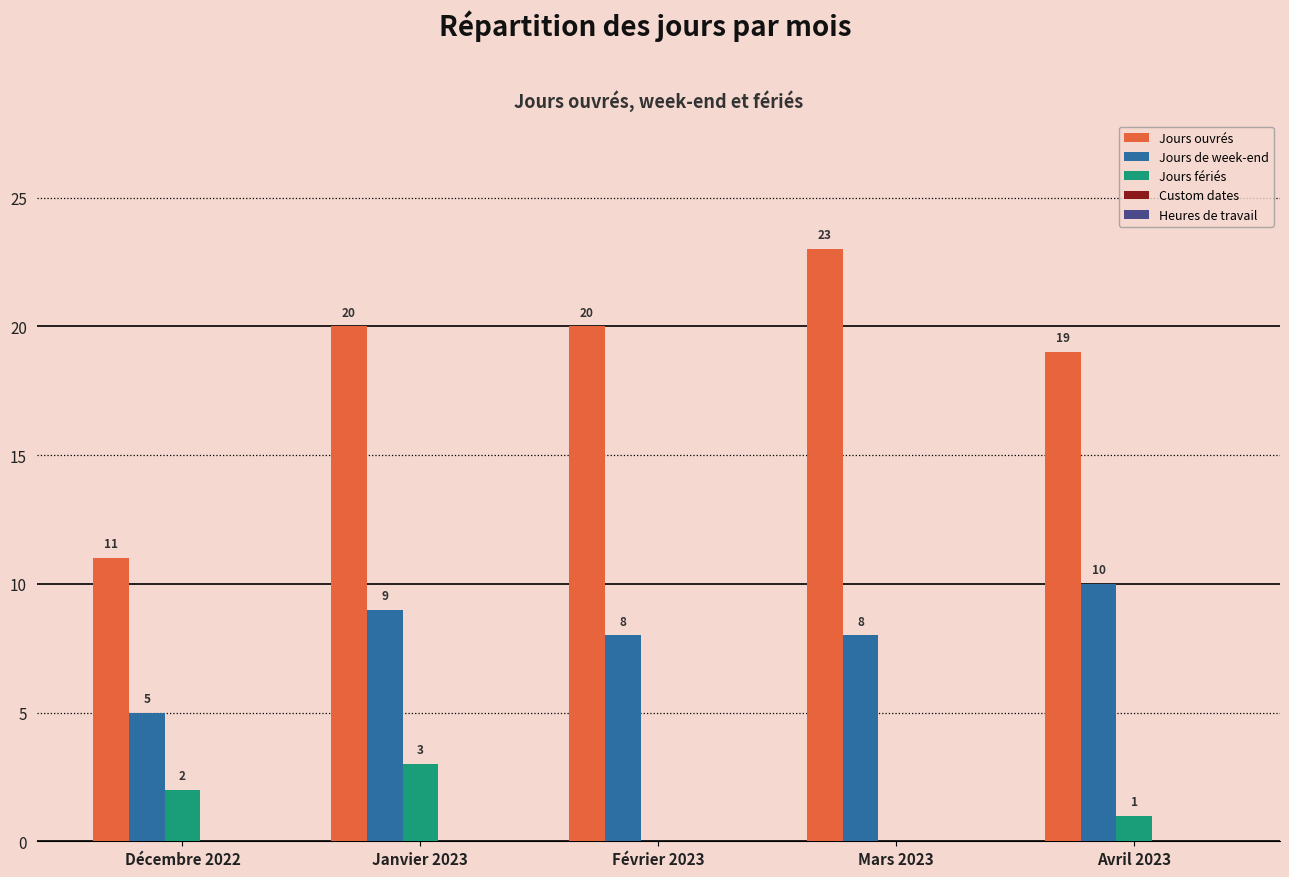

At which label does Jours de week-end reach its peak?

Avril 2023